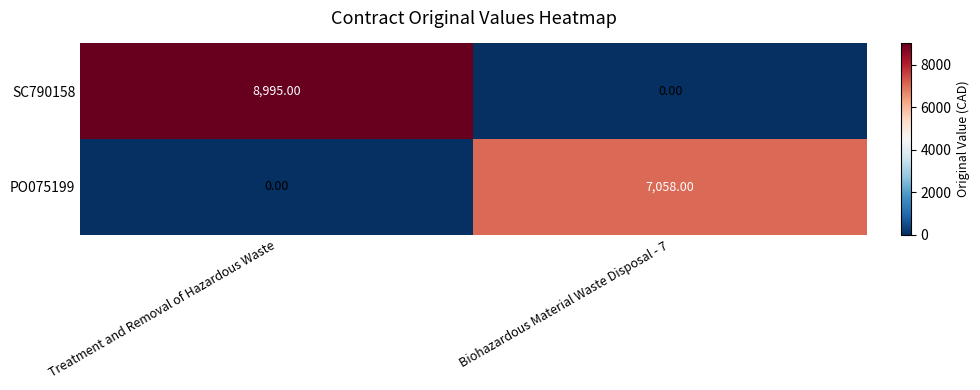

Between Treatment and Removal of Hazardous Waste and Biohazardous Material Waste Disposal - 7, which series saw the biggest shift?

SC790158